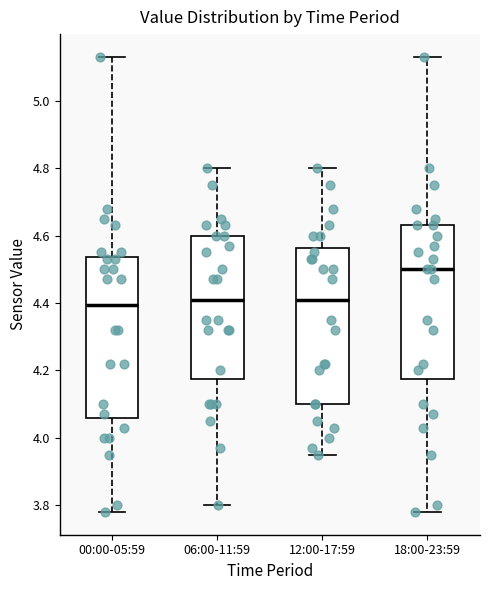

Reading left to right, transcribe this box plot: for each box, give where its median line is, the range the box spans, and where its two whiskers end, as read against the y-axis. The values are not printed on the chart, so give them approximately, as read against the axis.

00:00-05:59: median 4.40, box 4.06 to 4.54, whiskers 3.78 to 5.14
06:00-11:59: median 4.42, box 4.18 to 4.60, whiskers 3.80 to 4.80
12:00-17:59: median 4.42, box 4.10 to 4.56, whiskers 3.96 to 4.80
18:00-23:59: median 4.50, box 4.18 to 4.64, whiskers 3.78 to 5.14